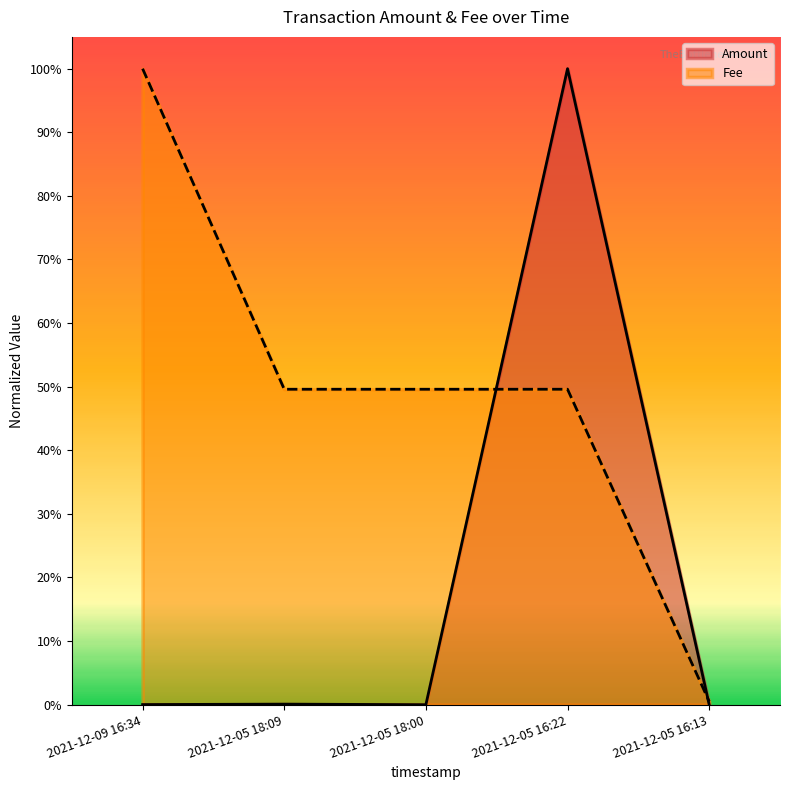

What is the difference between the maximum and minimum values in the Fee series?

1.0